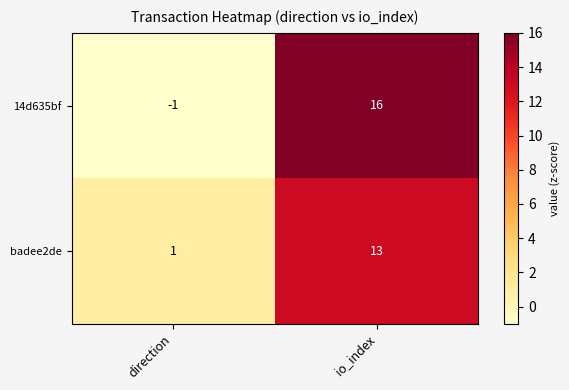

What is the approximate value of badee2de at io_index?

13